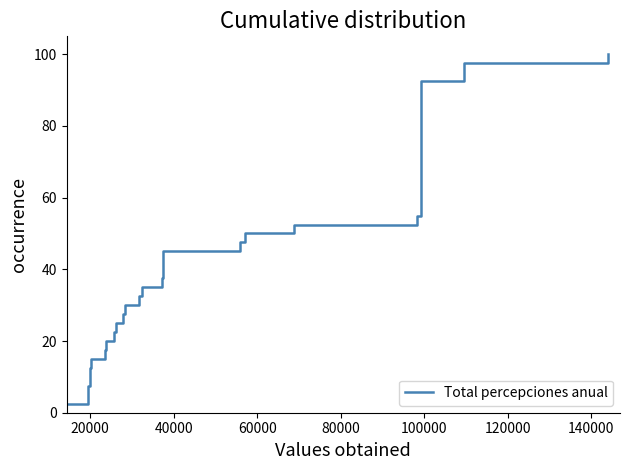

True or false: the data shows 33.0 at 32.

False